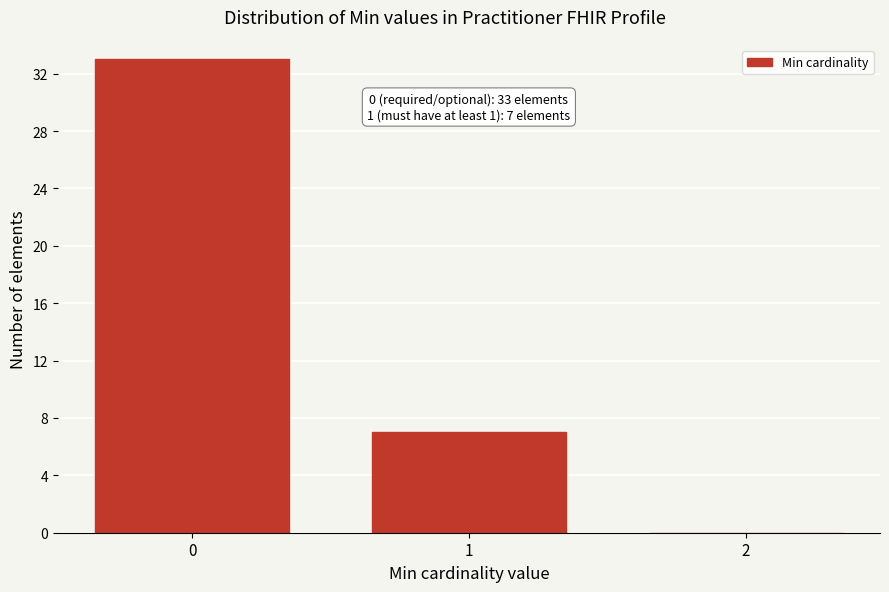

Reading left to right, list all the values displayed in this chart.

0=33	1=7	2=0